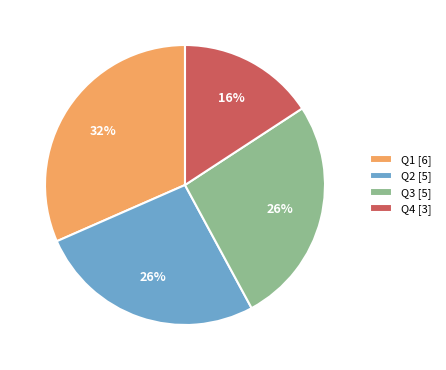

To the nearest percent, what is the combined percentage of Q1 [6] and Q3 [5]?

58%